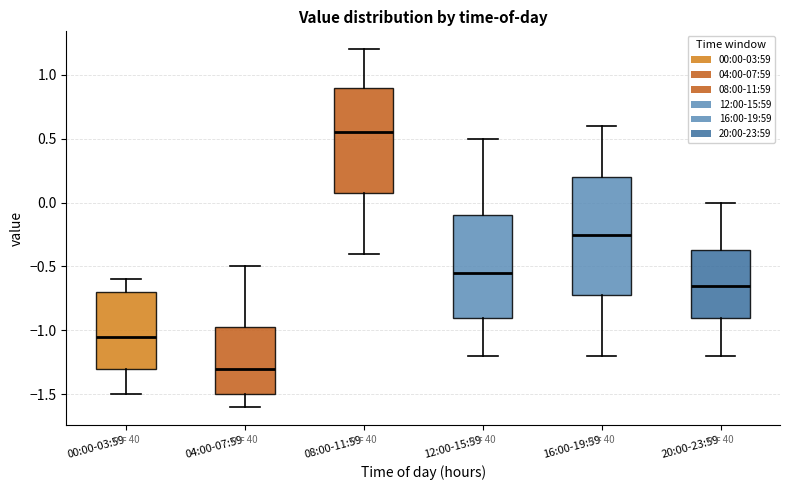

Comparing the boxes themselves (not the whiskers), which one is the tallest?

16:00-19:59